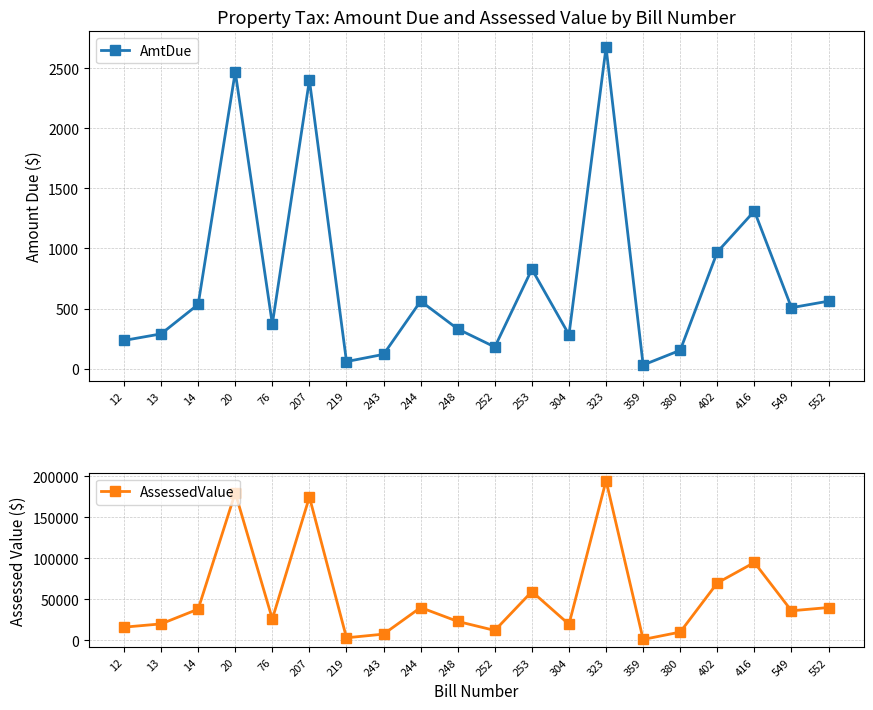

How many categories are shown in the chart?

20